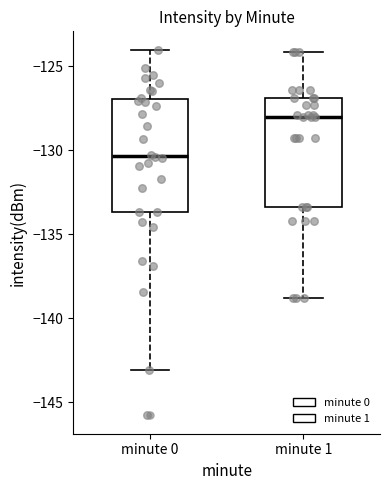

Where does the lower whisker of the box for minute 0 end on the y-axis? The values are not printed on the chart, so give them approximately, as read against the axis.

-143.0